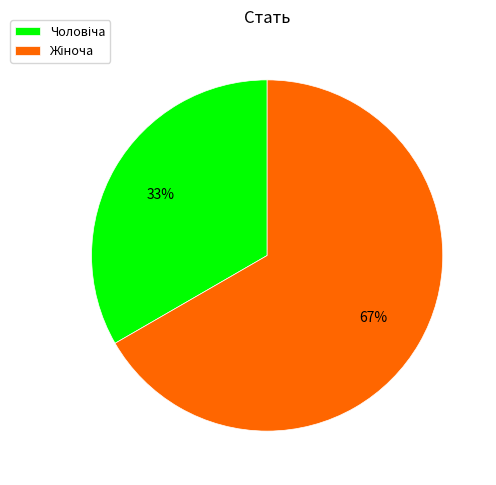

To the nearest percent, what percentage of the pie is Жіноча?

67%